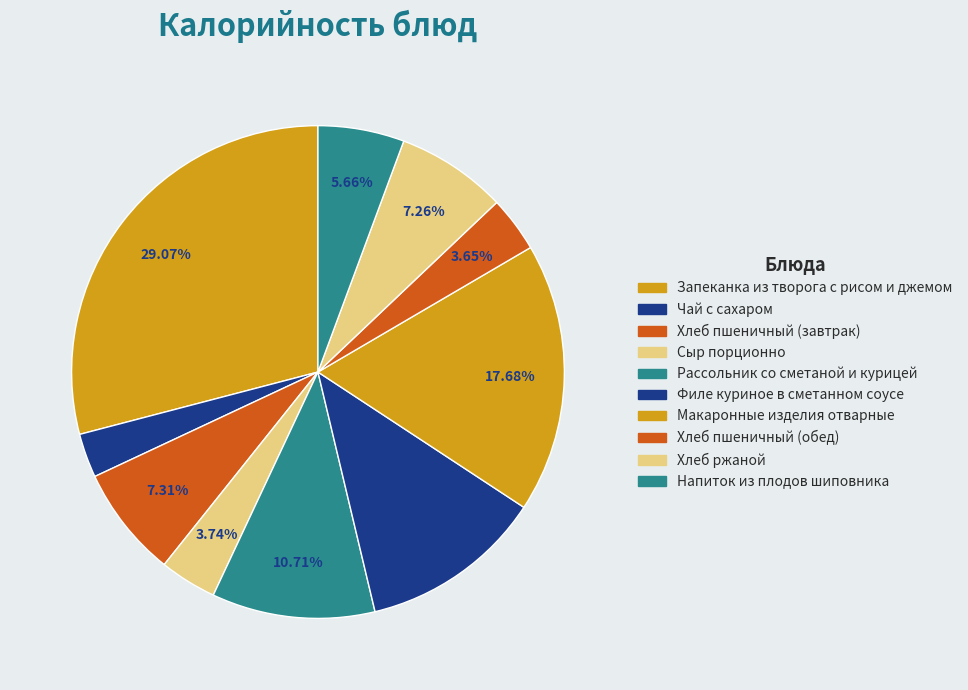

Is it true that Хлеб пшеничный (обед) is 4% of the pie?

True